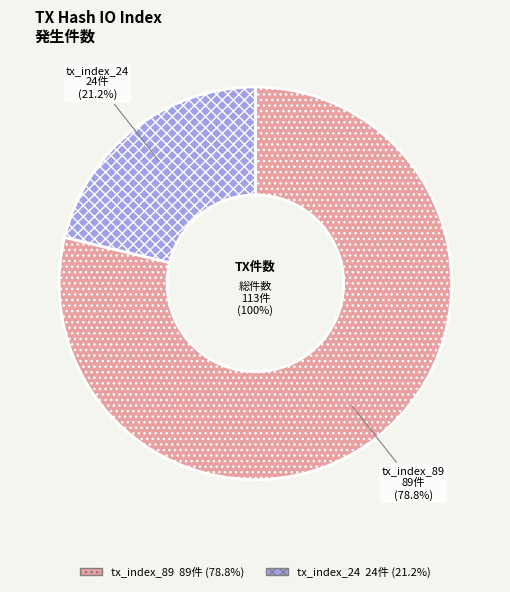

Which slice is the largest?

tx_index_89